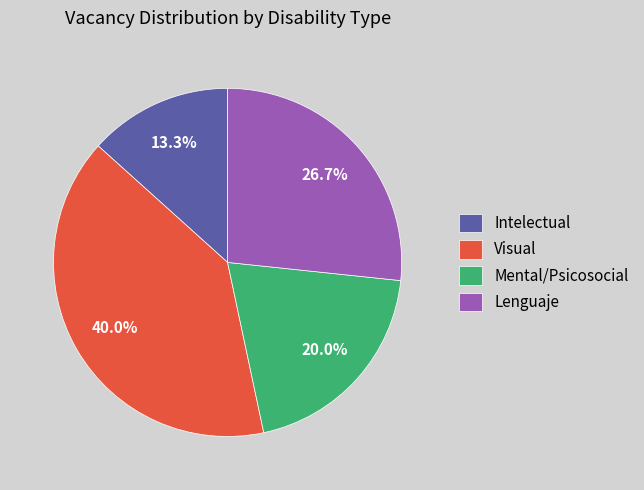

Which slice is the largest?

Visual